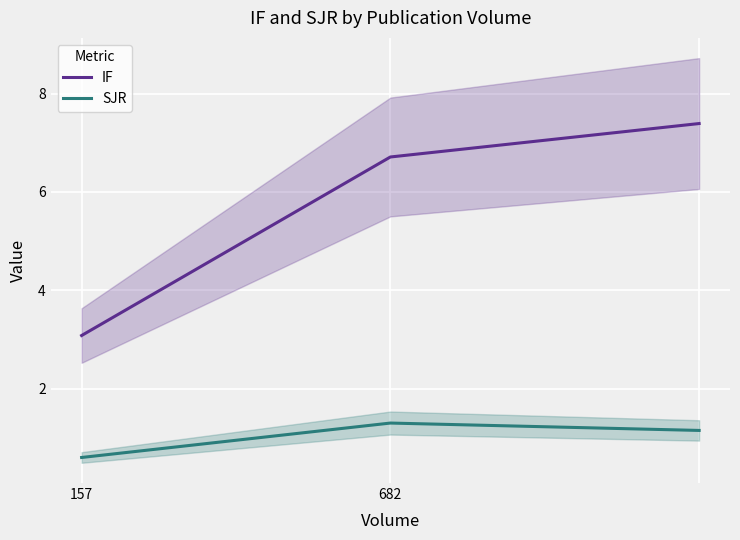

What is the highest value of the SJR series?

1.3